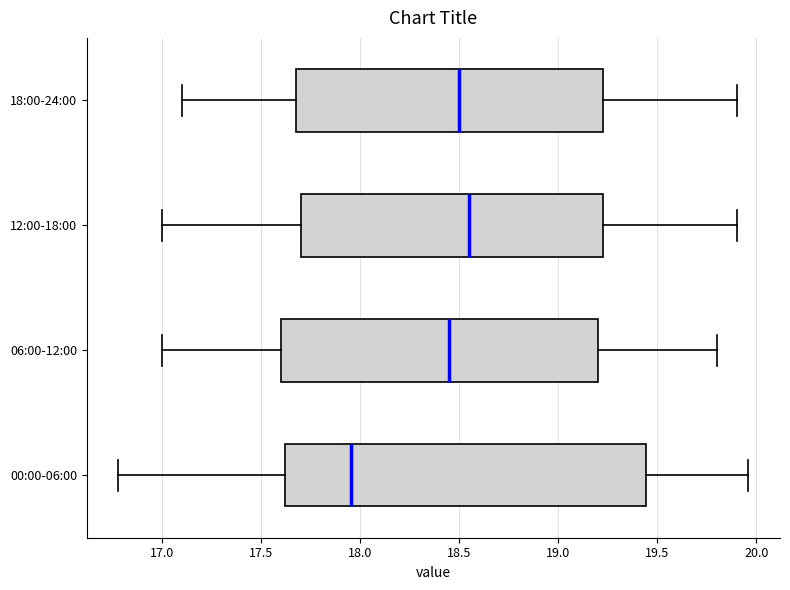

Reading bottom to top, transcribe this box plot: for each box, give where its median line is, the range the box spans, and where its two whiskers end, as read against the x-axis. The values are not printed on the chart, so give them approximately, as read against the axis.

00:00-06:00: median 17.95, box 17.60 to 19.45, whiskers 16.80 to 19.95
06:00-12:00: median 18.45, box 17.60 to 19.20, whiskers 17.00 to 19.80
12:00-18:00: median 18.55, box 17.70 to 19.25, whiskers 17.00 to 19.90
18:00-24:00: median 18.50, box 17.70 to 19.25, whiskers 17.10 to 19.90